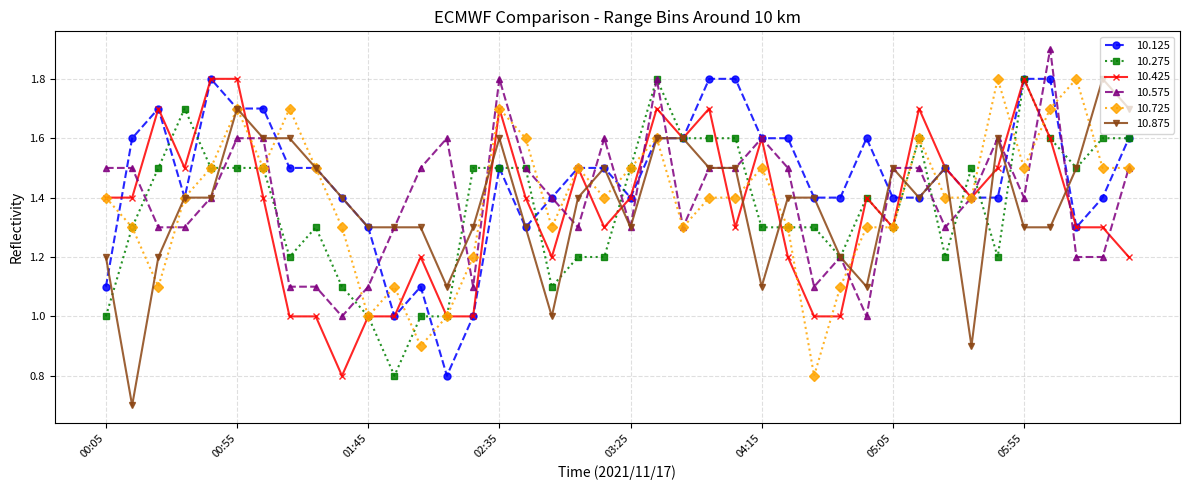

What is the value of the 10.725 point at the 29th from the left?

1.1